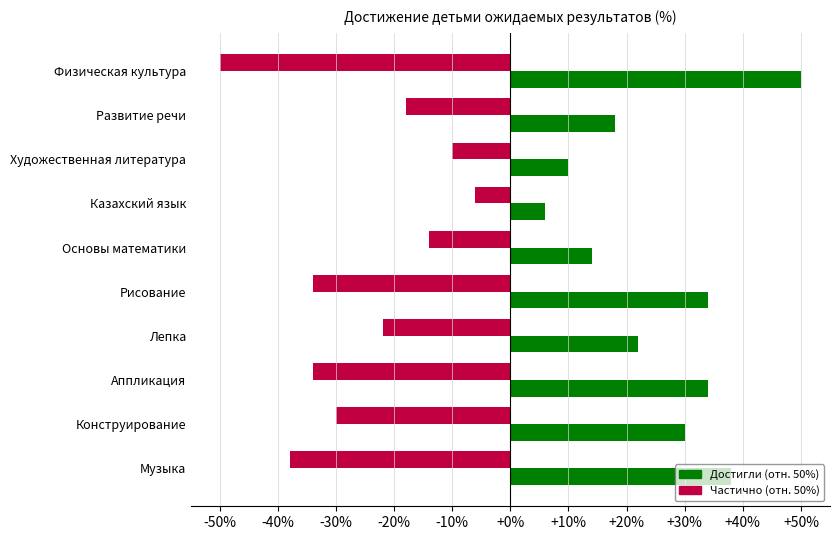

What is the difference between the highest and lowest values at Физическая культура?

100